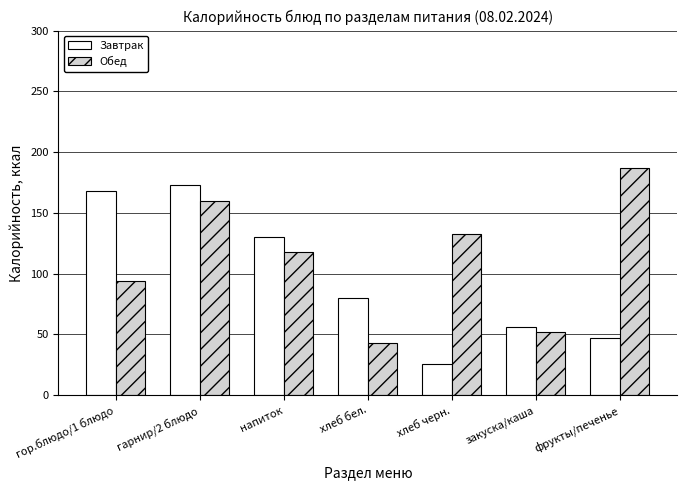

Which series has the largest total across all categories?

Обед